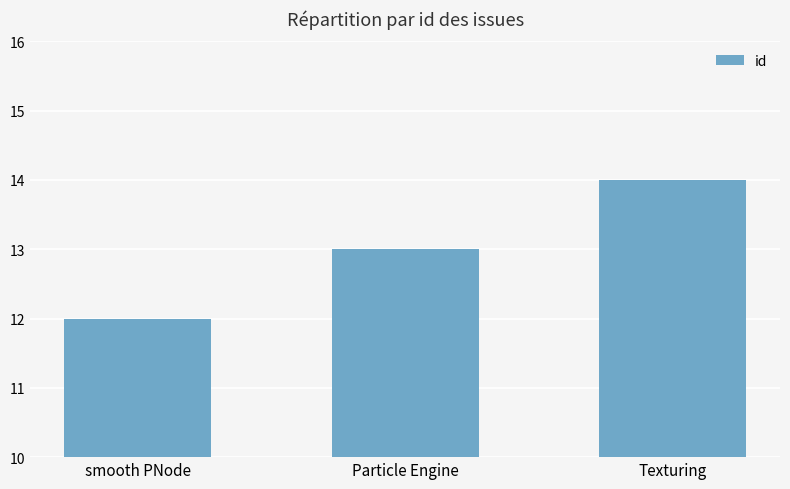

List the labels in order of value, largest first.

Texturing, Particle Engine, smooth PNode